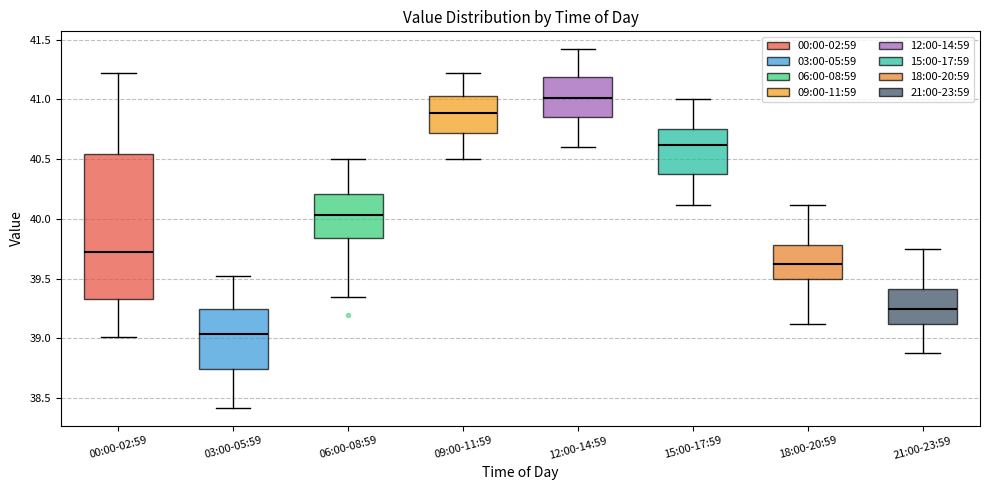

Where is the upper edge of the box for 09:00-11:59 on the y-axis? The values are not printed on the chart, so give them approximately, as read against the axis.

41.05